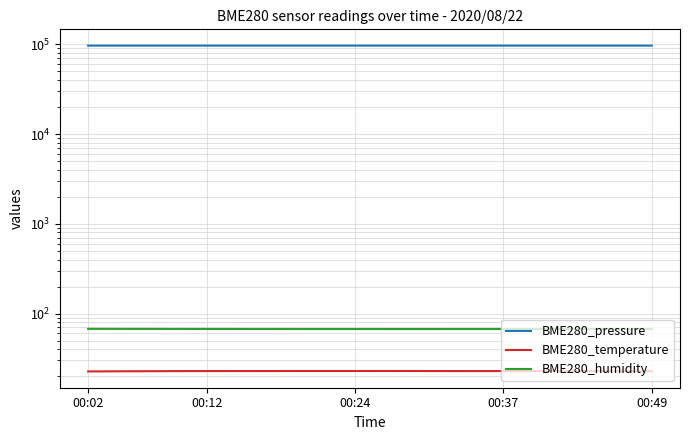

Where is the first local minimum for BME280_temperature?

13